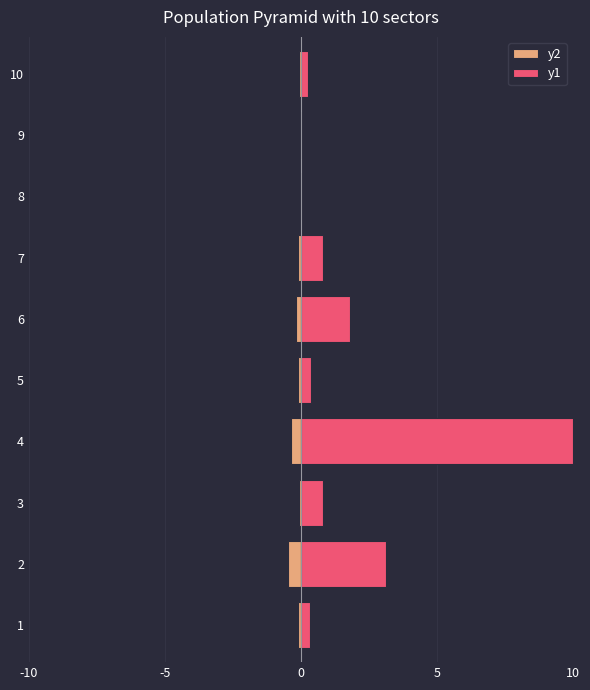

What are all the series names shown in the legend?

y2, y1